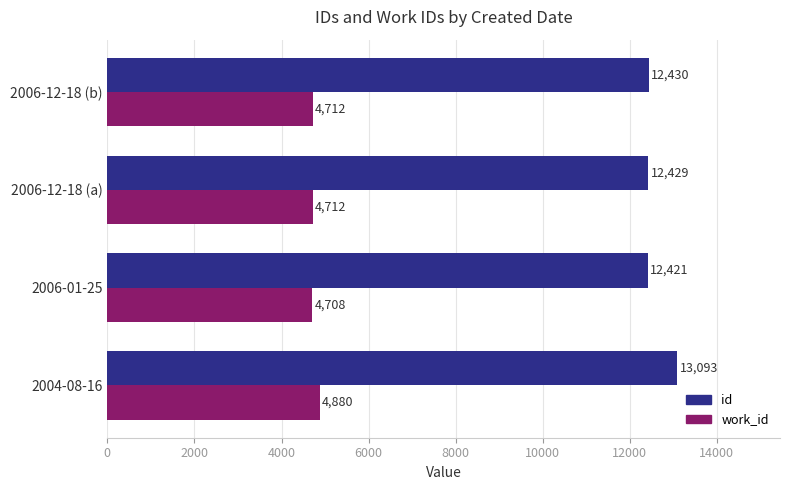

Which series has the largest total across all categories?

id